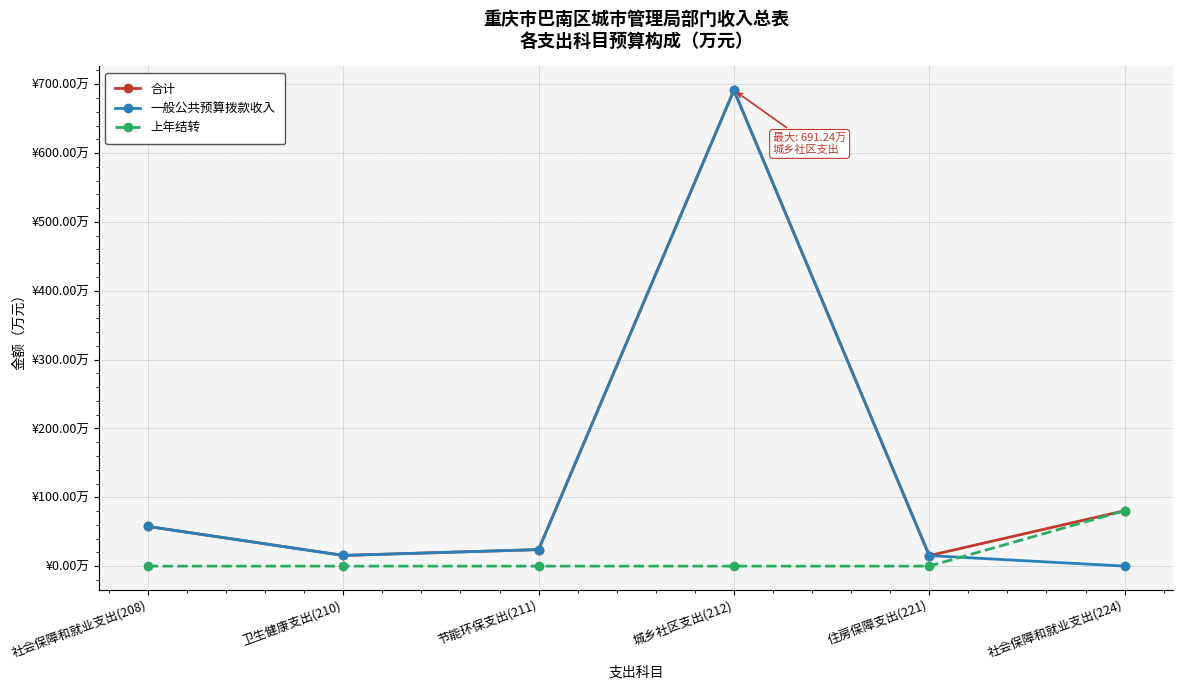

Does the chart have visible grid lines?

Yes